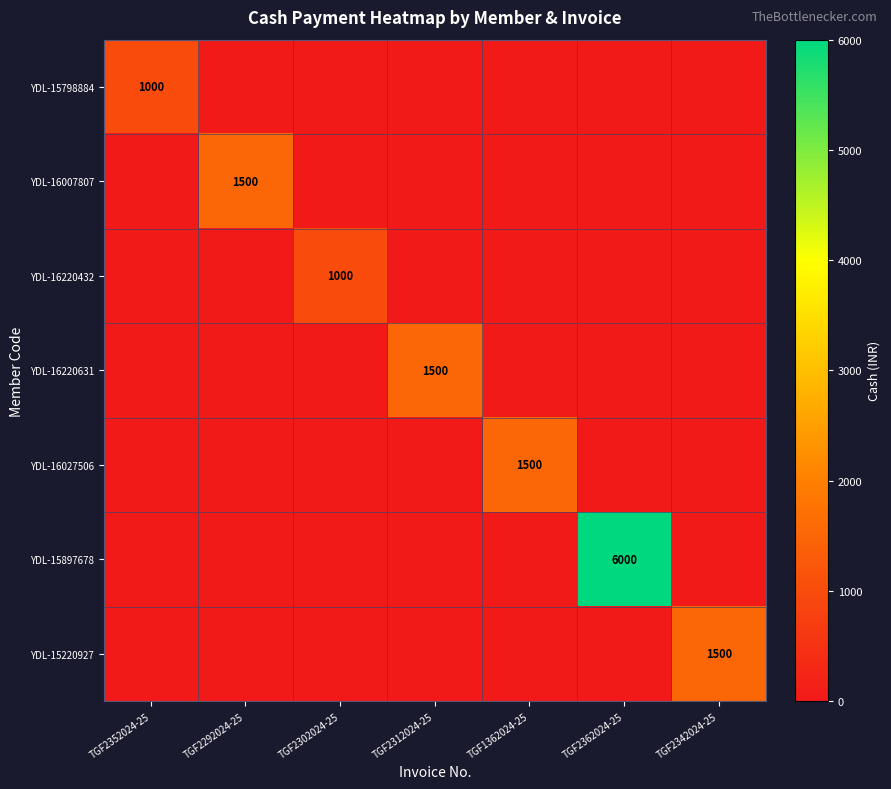

Is it true that YDL-15897678 equals 6000 at TGF2362024-25?

True